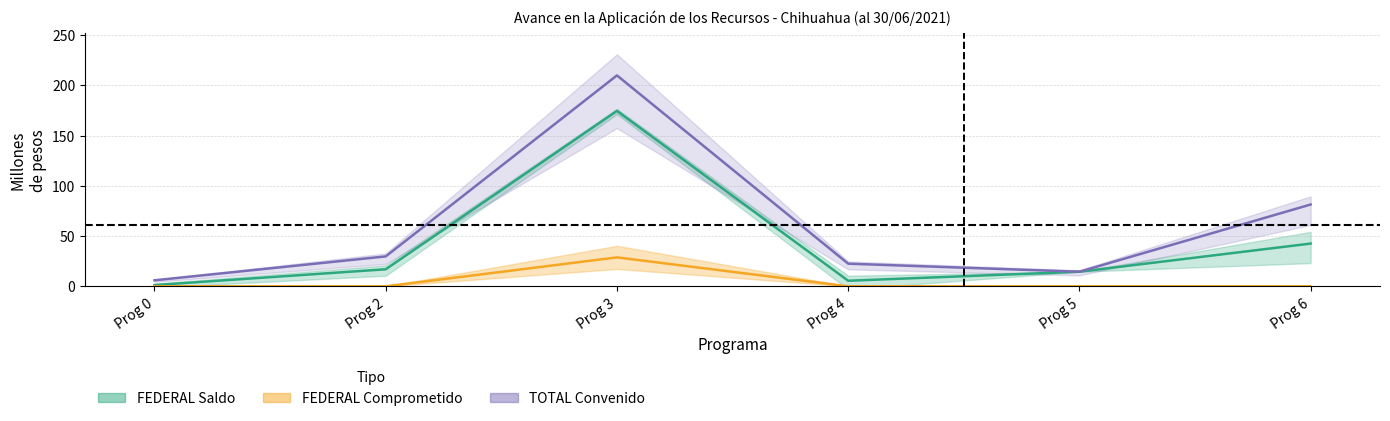

What is the average value of the FEDERAL Comprometido series?

4.8